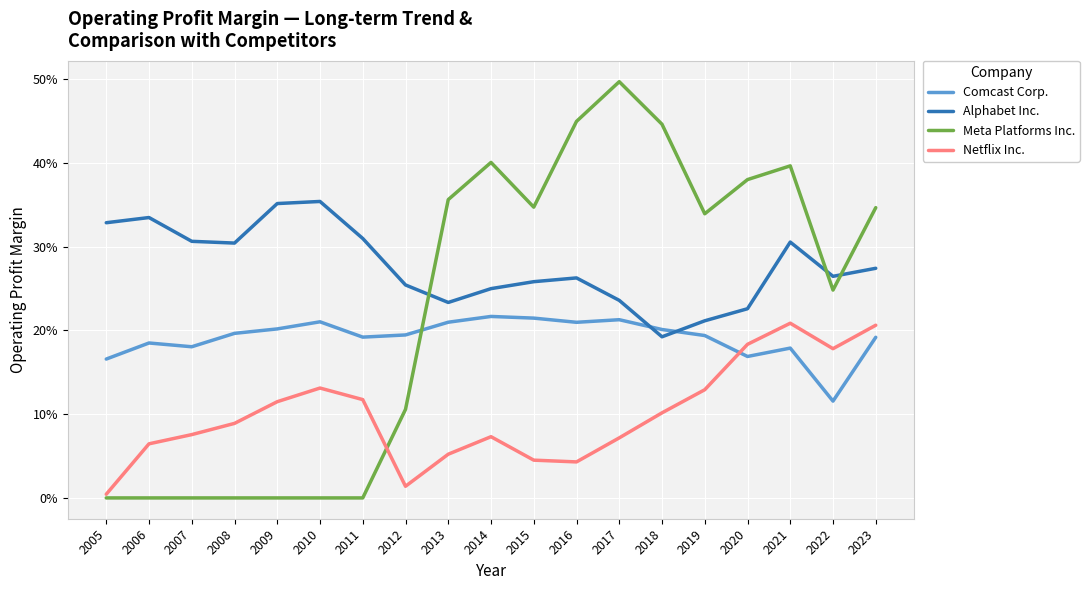

Which category has the highest value across all series?

2017